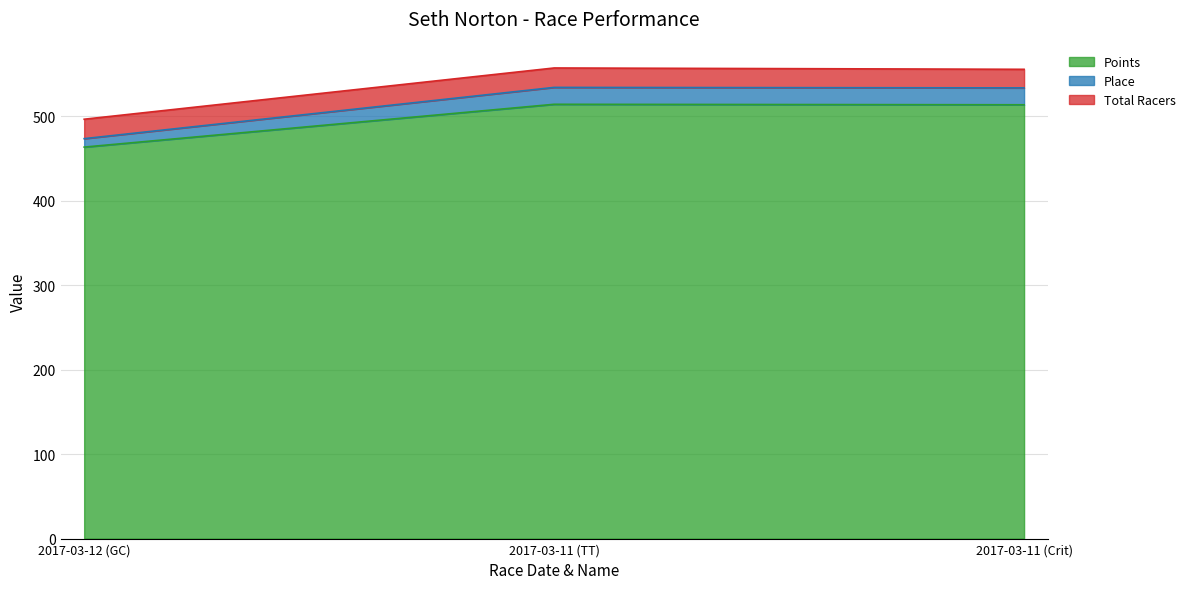

What are all the series names shown in the legend?

Points, Place, Total Racers